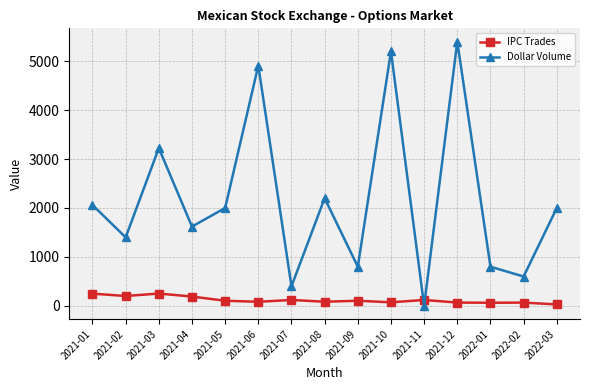

What is the value of the IPC Trades point at the 12th from the left?

68